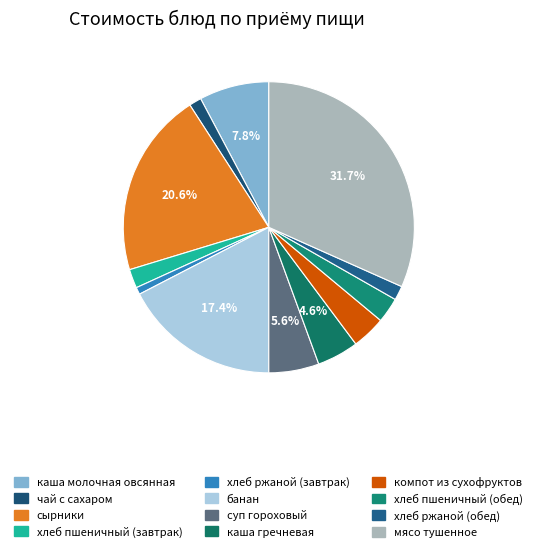

Is it true that сырники is 15% of the pie?

False